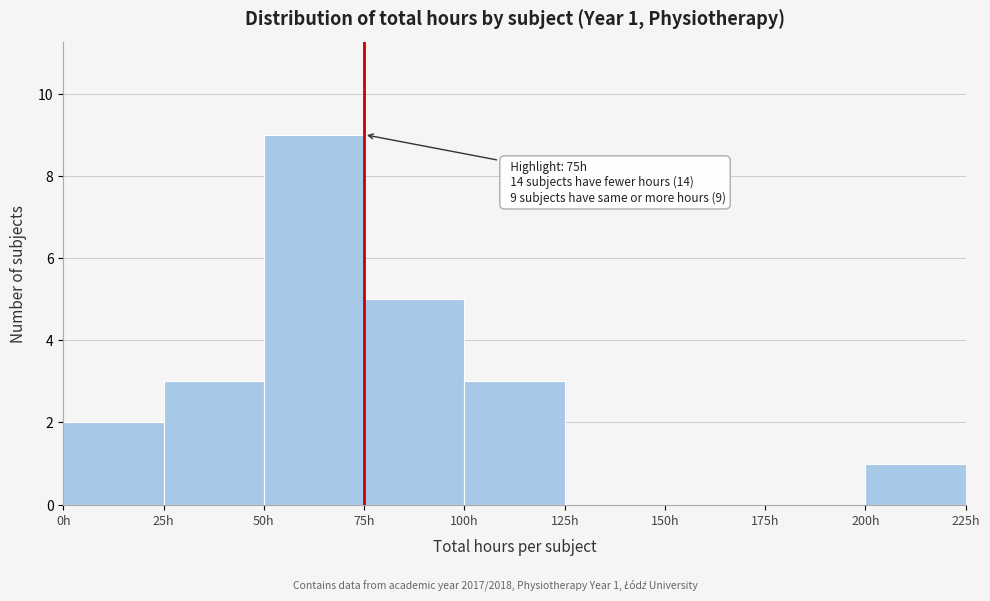

Over which range of the x-axis is the bar tallest?

50 to 75